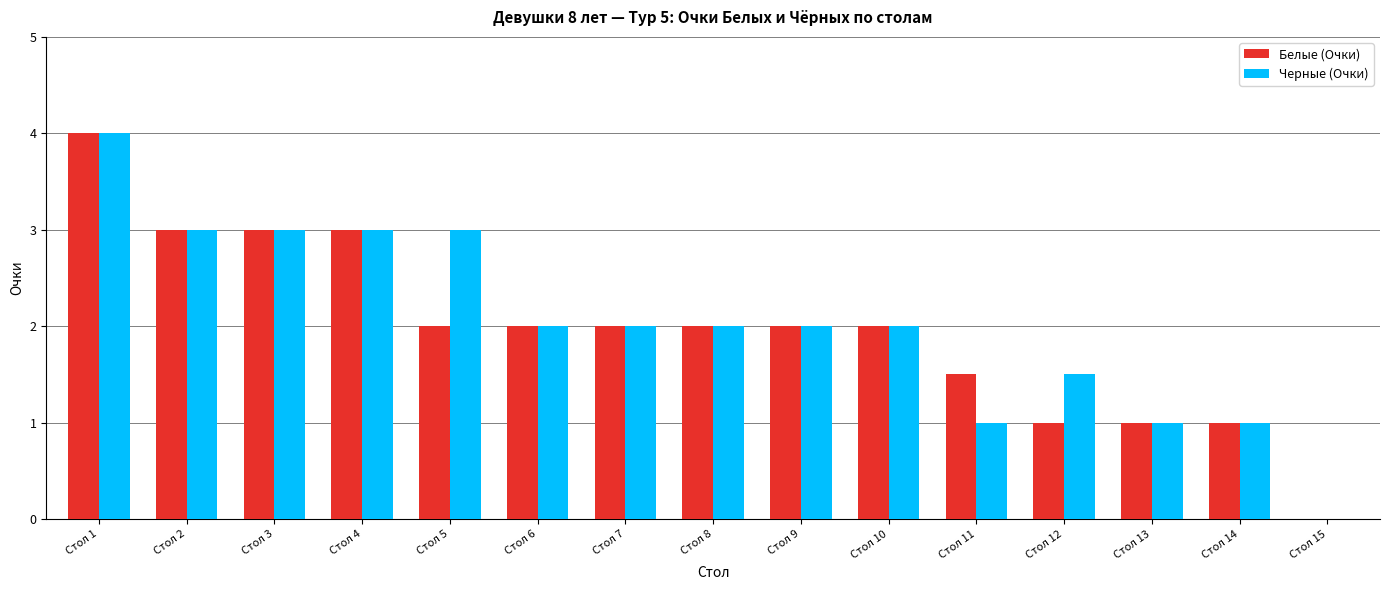

Are the bars horizontal?

No